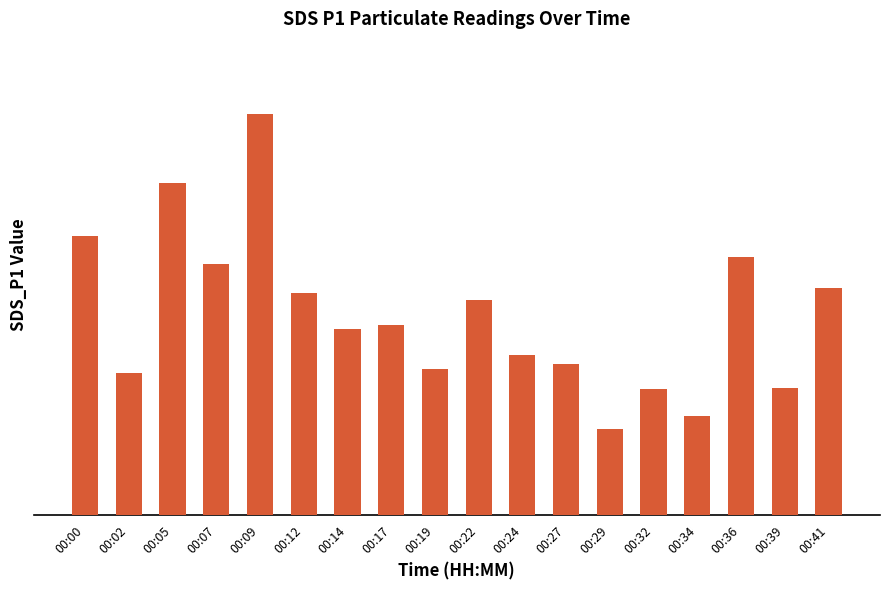

Rank the categories by value from highest to lowest.

00:09, 00:05, 00:00, 00:36, 00:07, 00:41, 00:12, 00:22, 00:17, 00:14, 00:24, 00:27, 00:19, 00:02, 00:39, 00:32, 00:34, 00:29